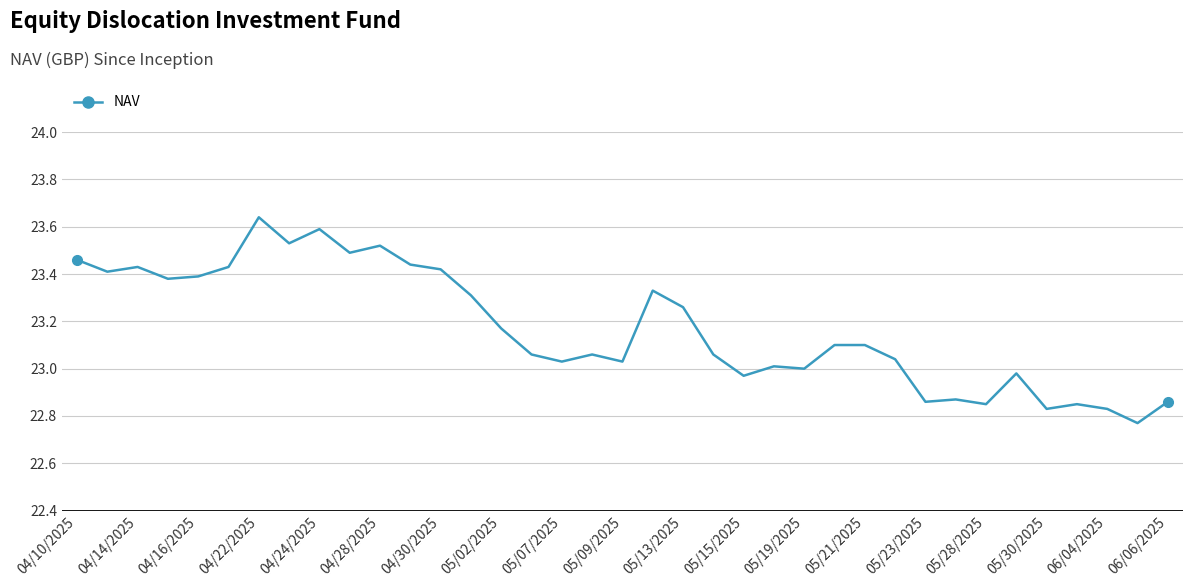

True or false: there are more than 1 points higher than both neighbors.

True